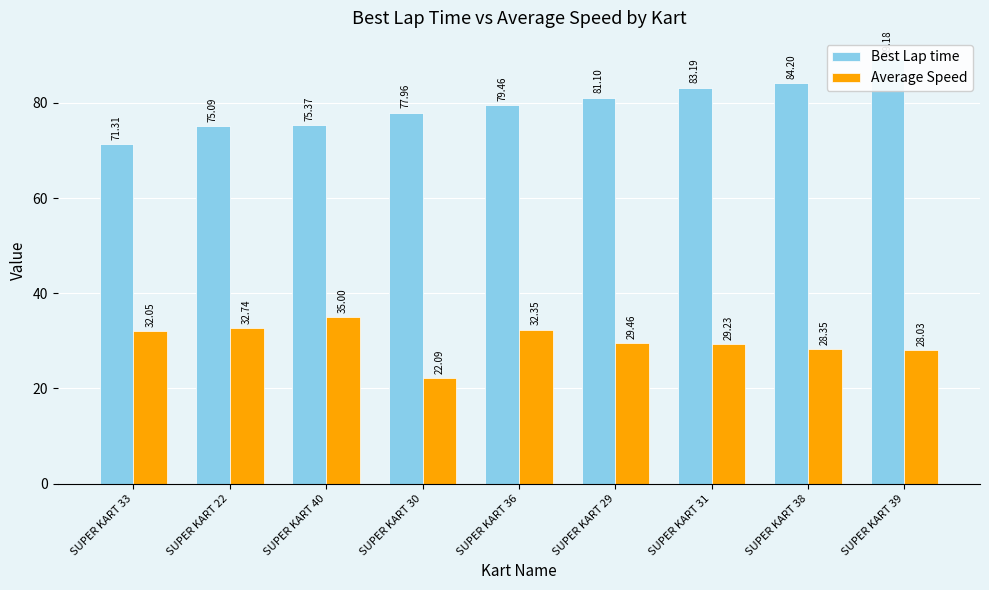

The Best Lap time series shows 46.2 at SUPER KART 30. True or false?

False